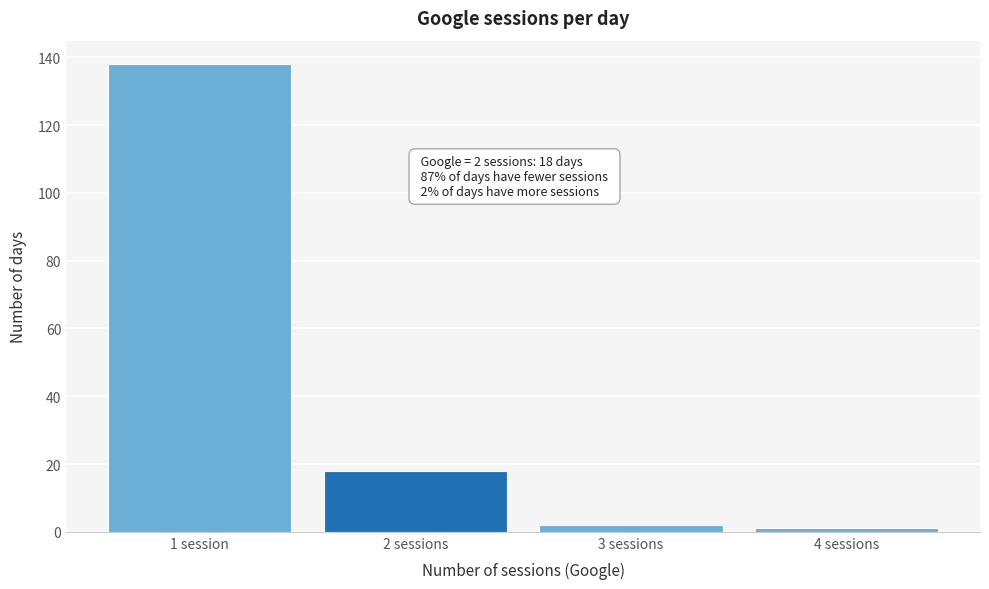

Reading left to right, extract all data points from this chart.

1 session=138	2 sessions=18	3 sessions=2	4 sessions=1